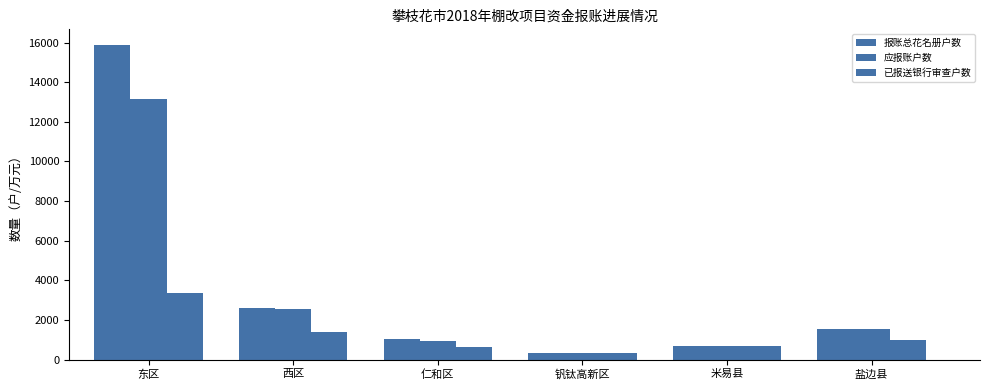

How many data points does each series have?

6